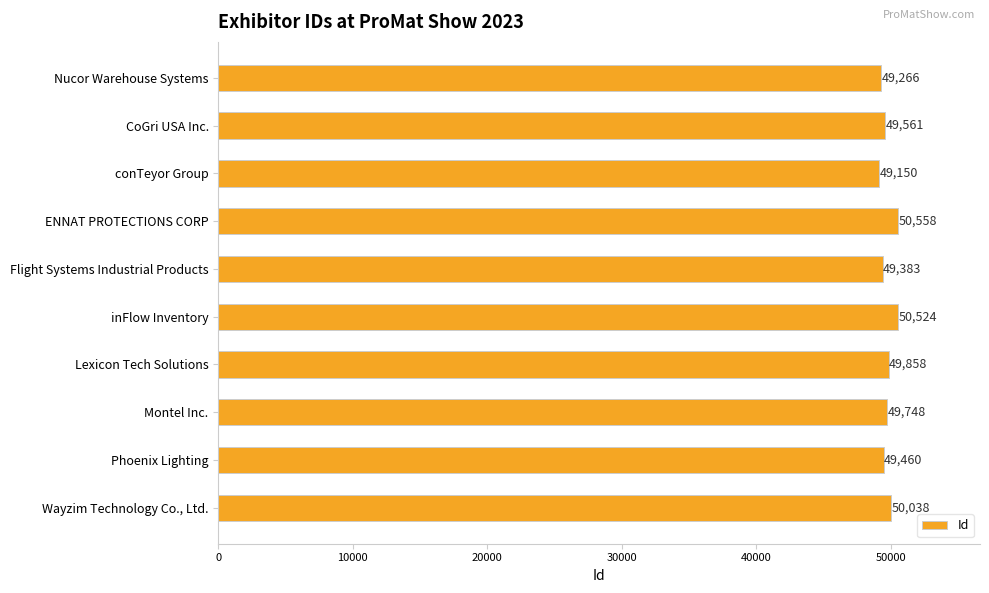

How many data points does each series have?

10